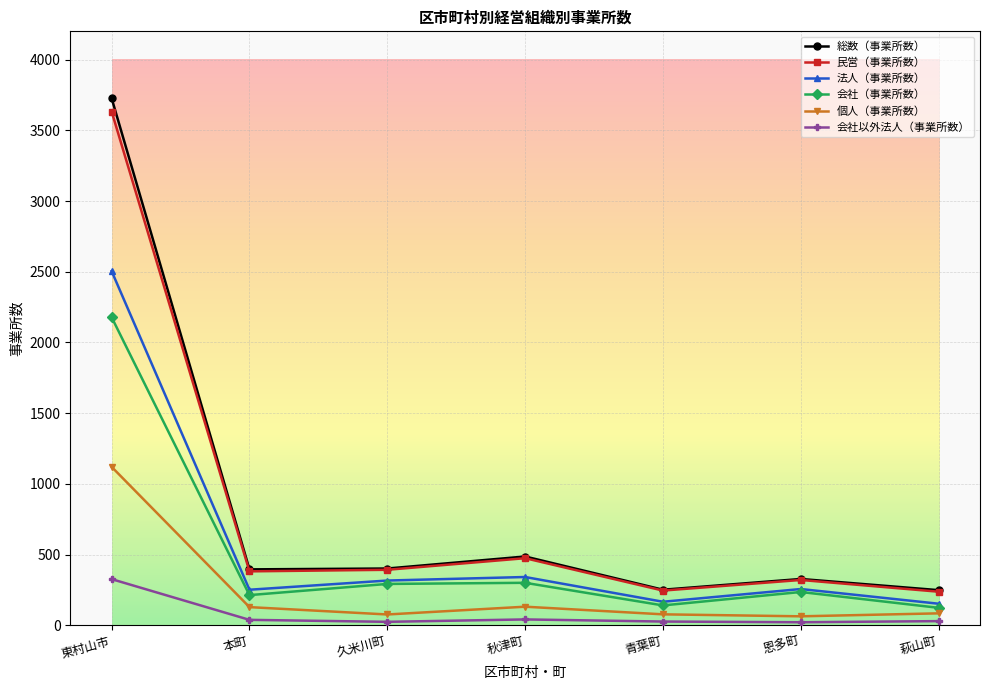

What is the average value of the 個人（事業所数） series?

240